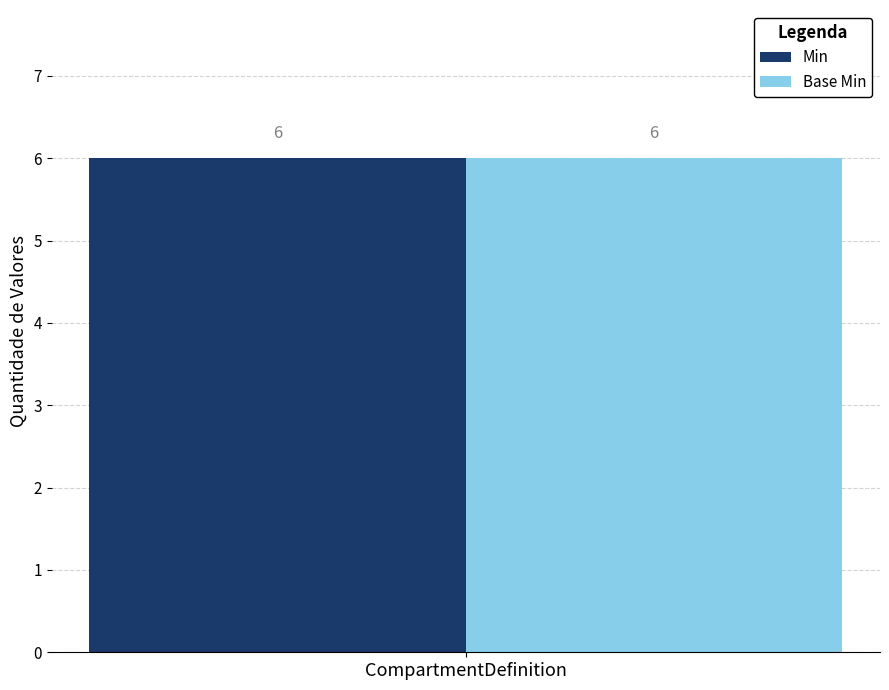

Are the bars horizontal?

No